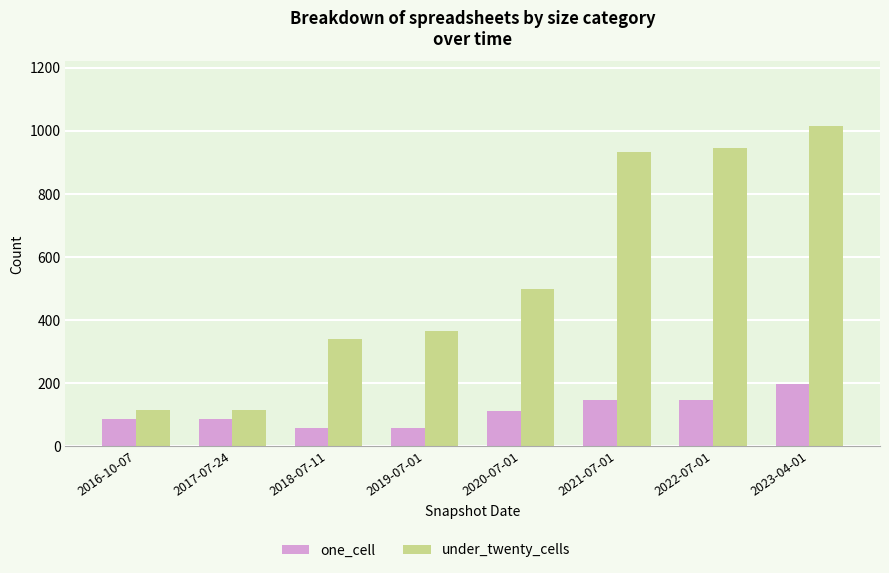

What is the value of the under_twenty_cells bar at the 7th from the left?

947